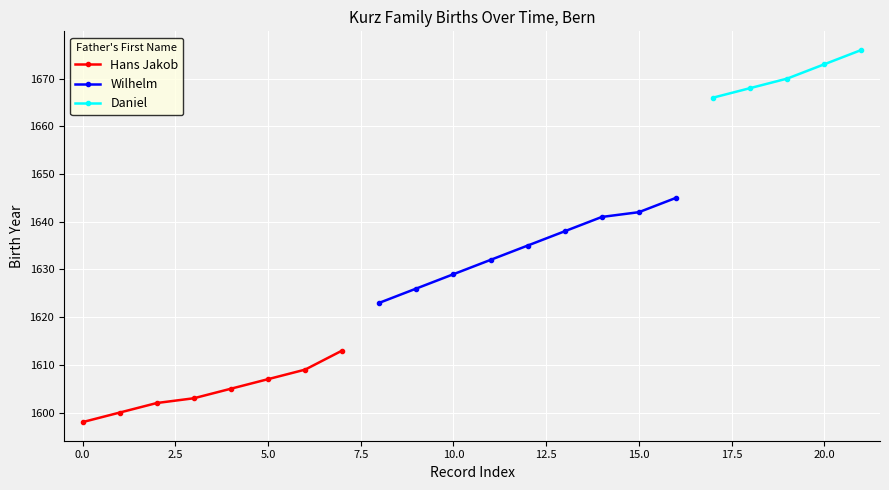

The value of Hans Jakob at 0.0 is 2311. True or false?

False